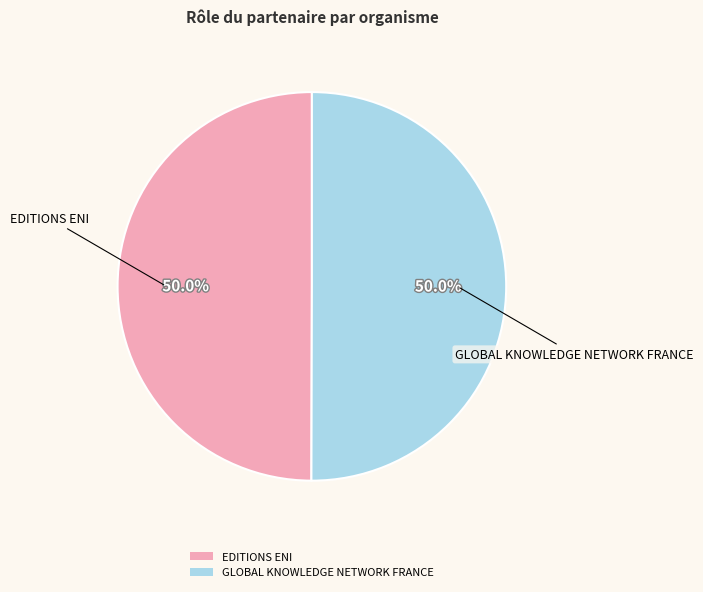

The GLOBAL KNOWLEDGE NETWORK FRANCE slice represents 37% of the pie. True or false?

False